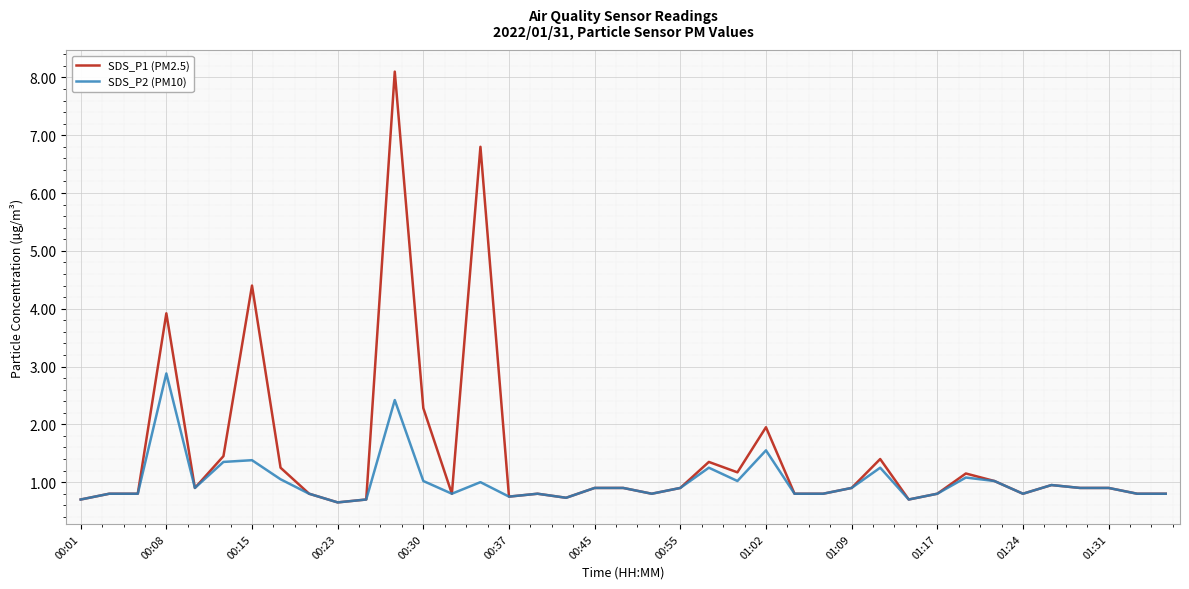

What is the maximum value shown in the chart?

8.1